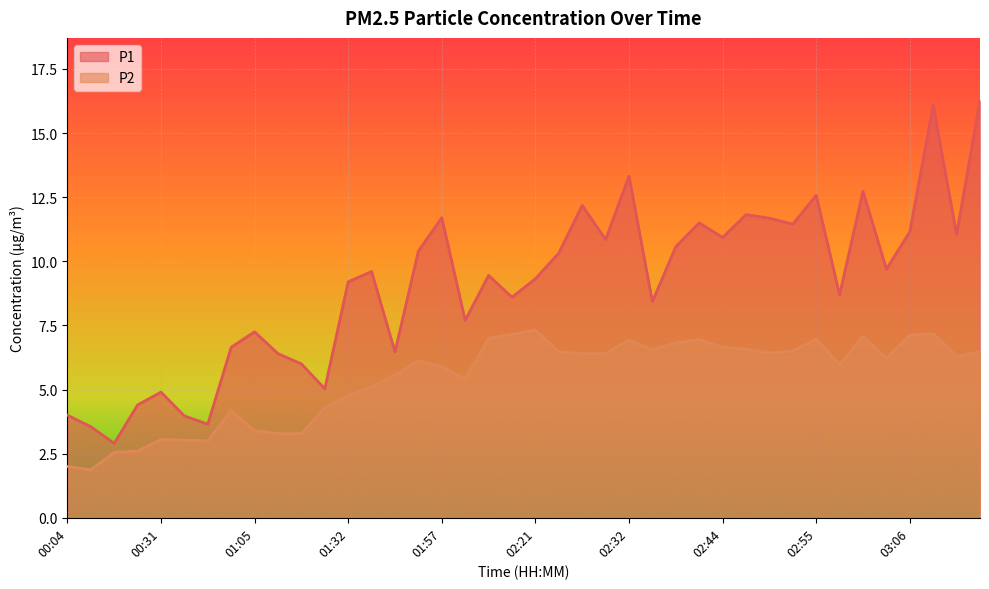

What is the average value of the P1 series?

9.1